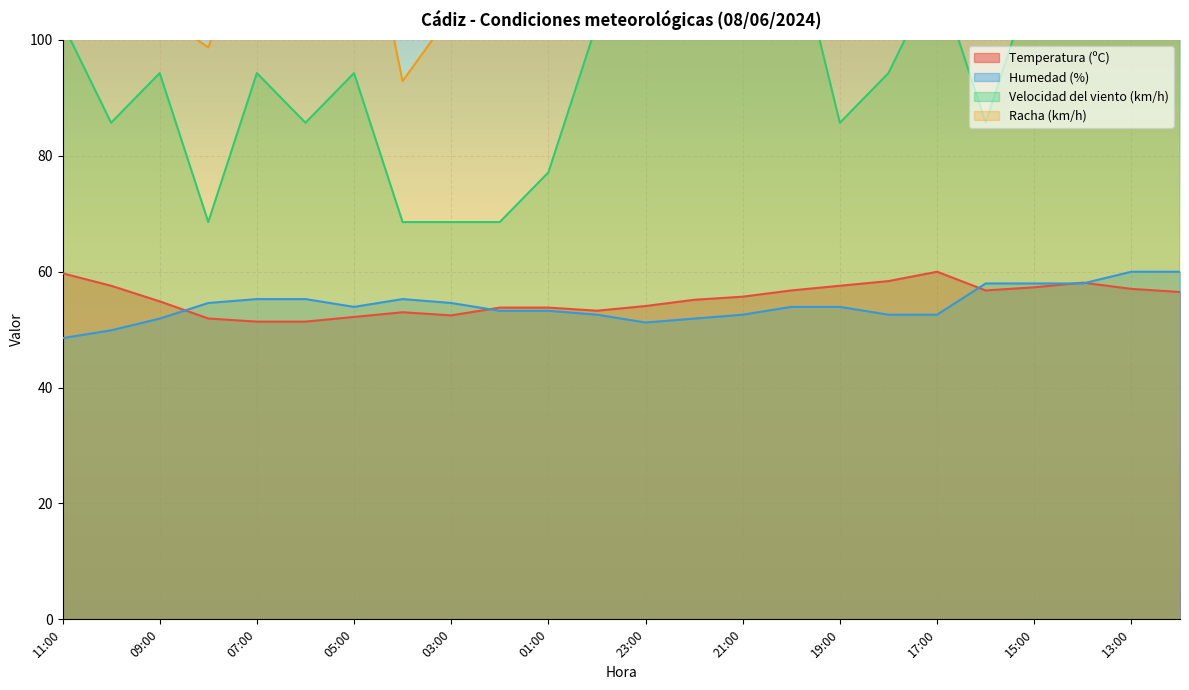

True or false: Temperatura (ºC) and Velocidad del viento (km/h) cross at least once.

False